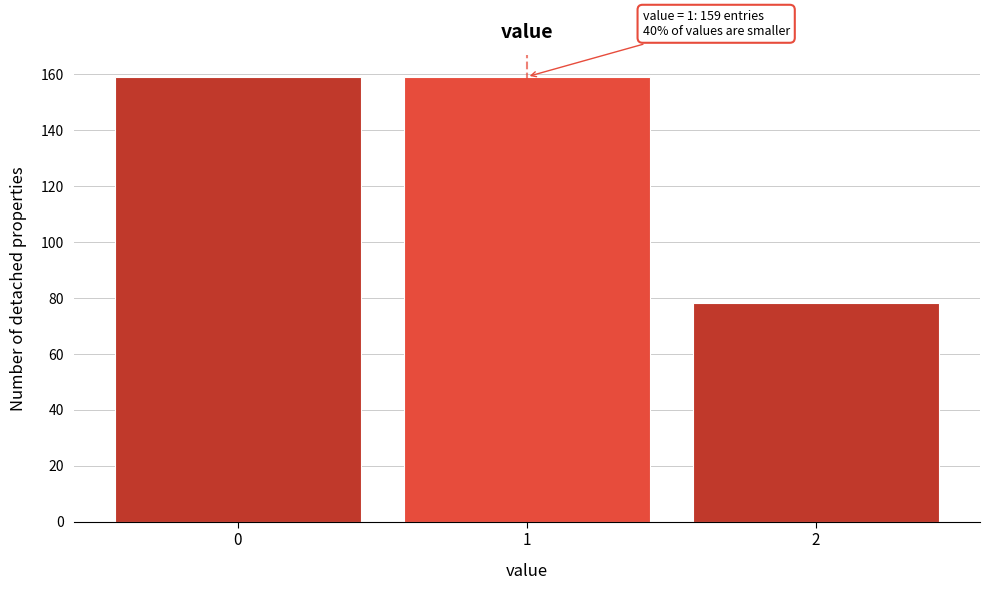

Reading left to right, transcribe all the data shown in this chart.

0=159	1=159	2=78